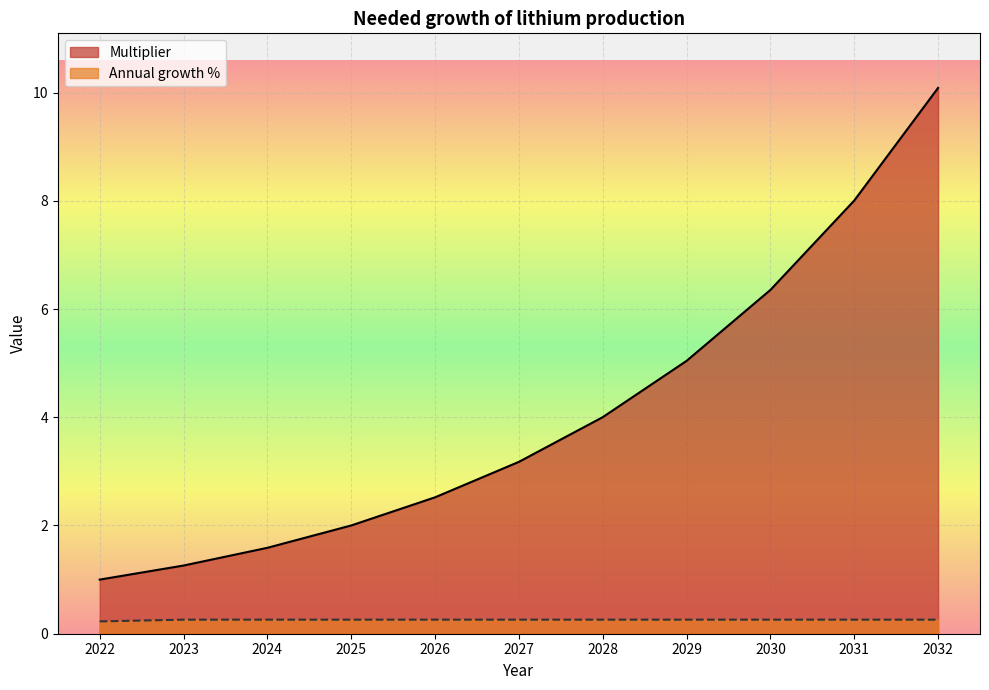

What is the spread (max minus min) of values at 2024?

1.3